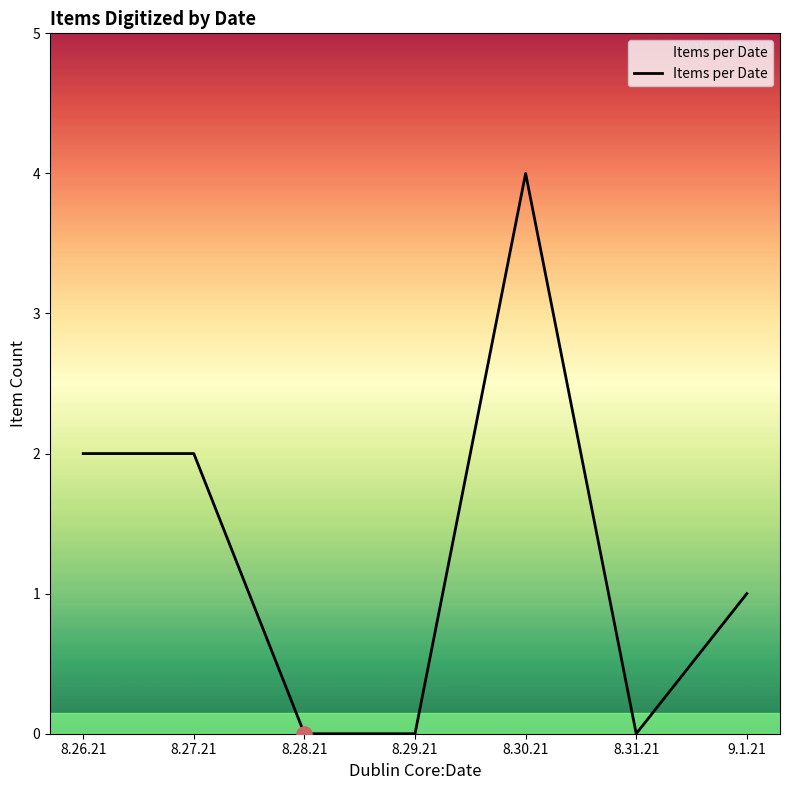

What is the change in value from 8.26.21 to 9.1.21?

-1